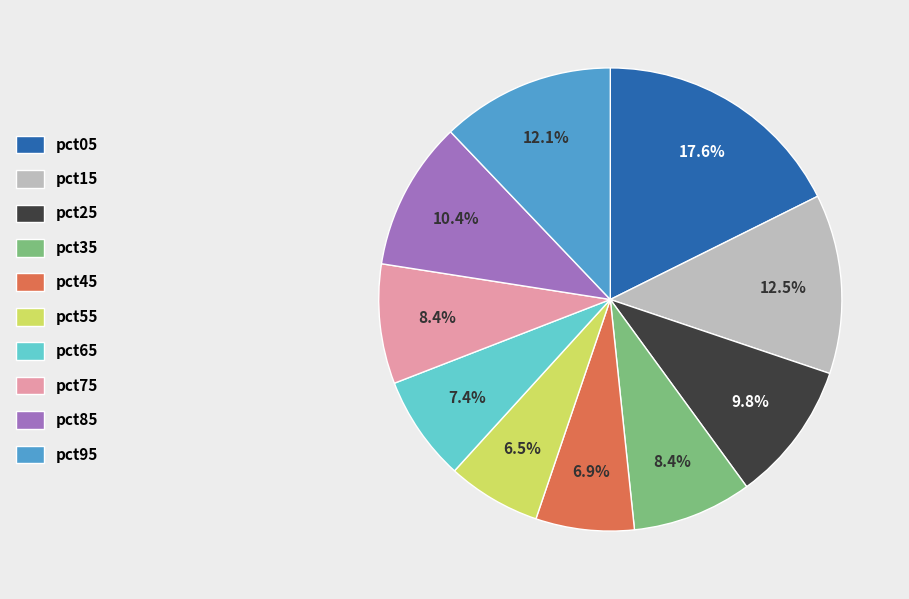

How many segments does this pie chart have?

10